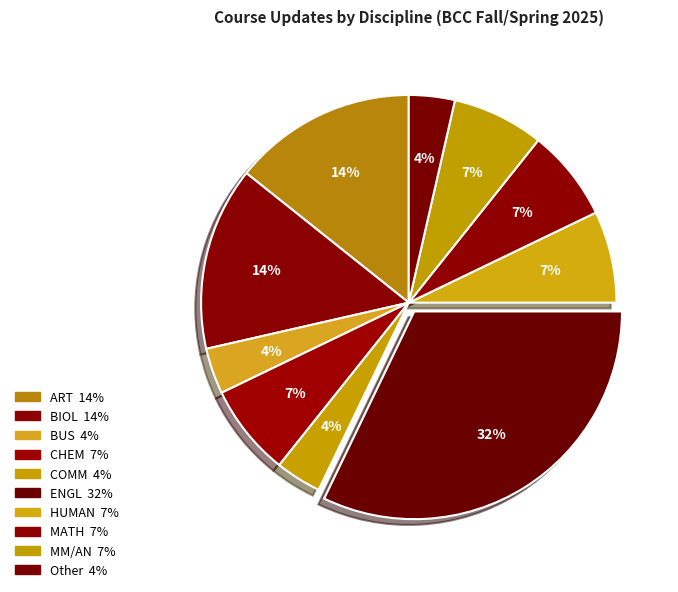

How many slices are in this pie chart?

10